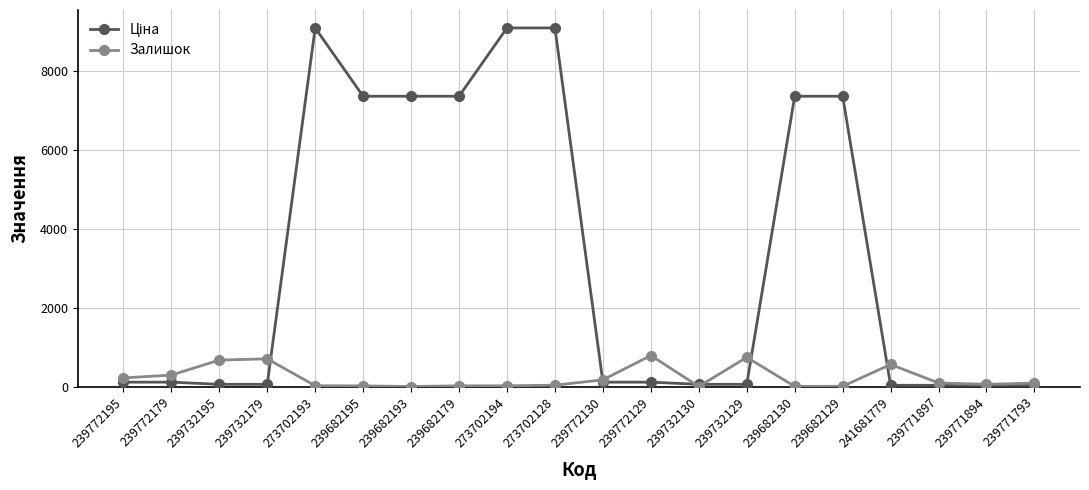

Is this an area chart (filled region under the line)?

No